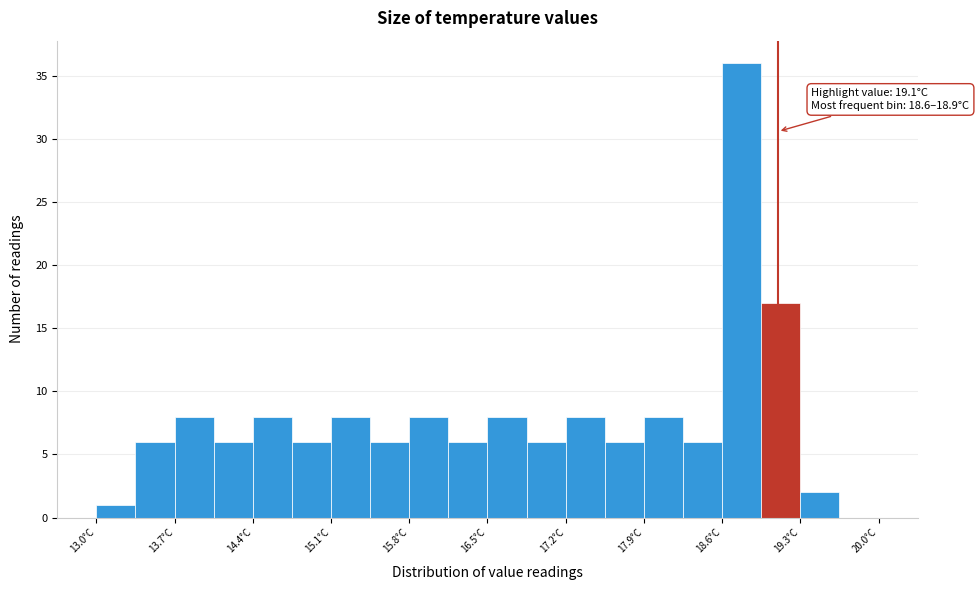

Around what value on the x-axis is the tallest bar? Give the approximate position of its centre, as read against the axis.

18.8